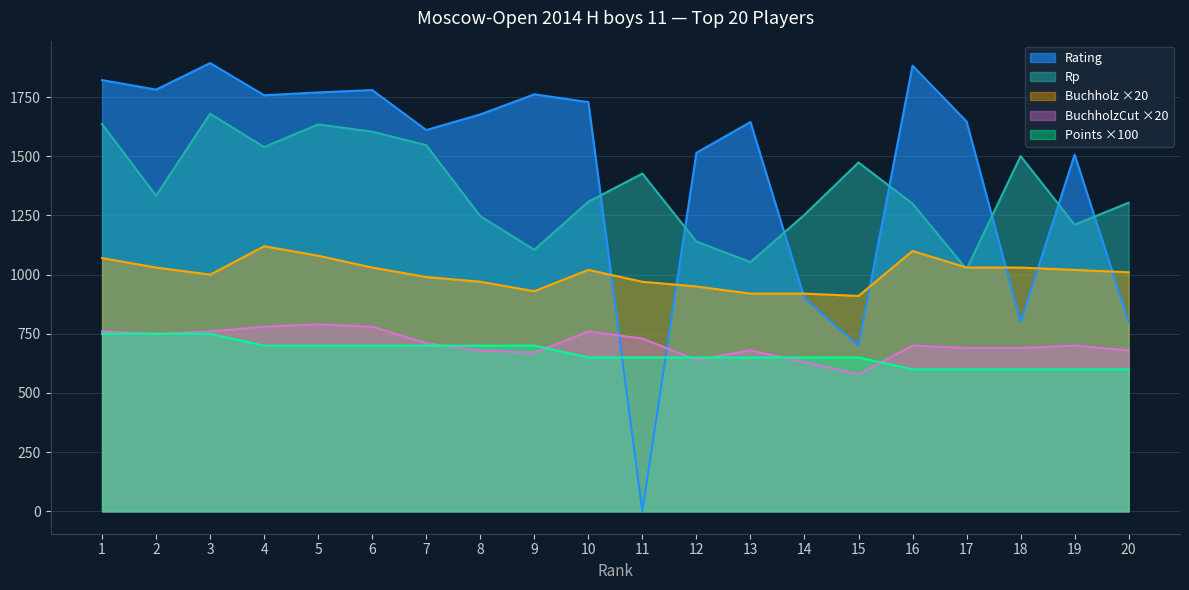

Which series has the largest range (max minus min)?

Rating